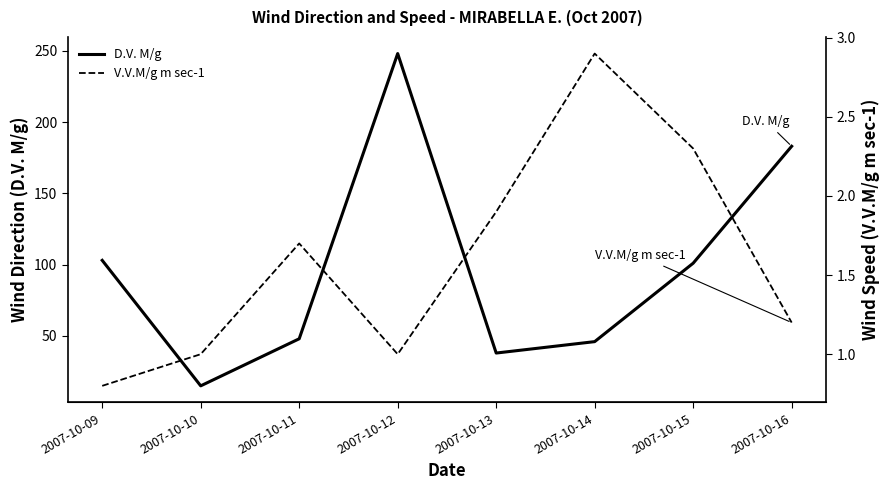

How many data points does each series have?

8